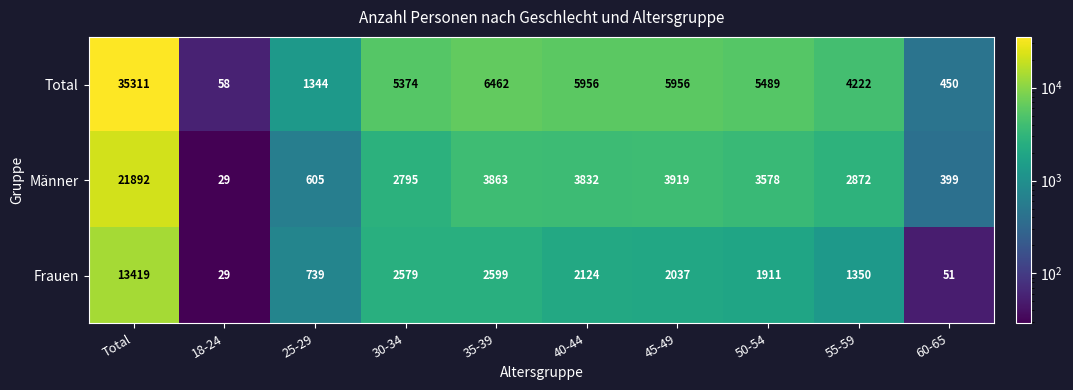

What is the minimum value shown in the chart?

29